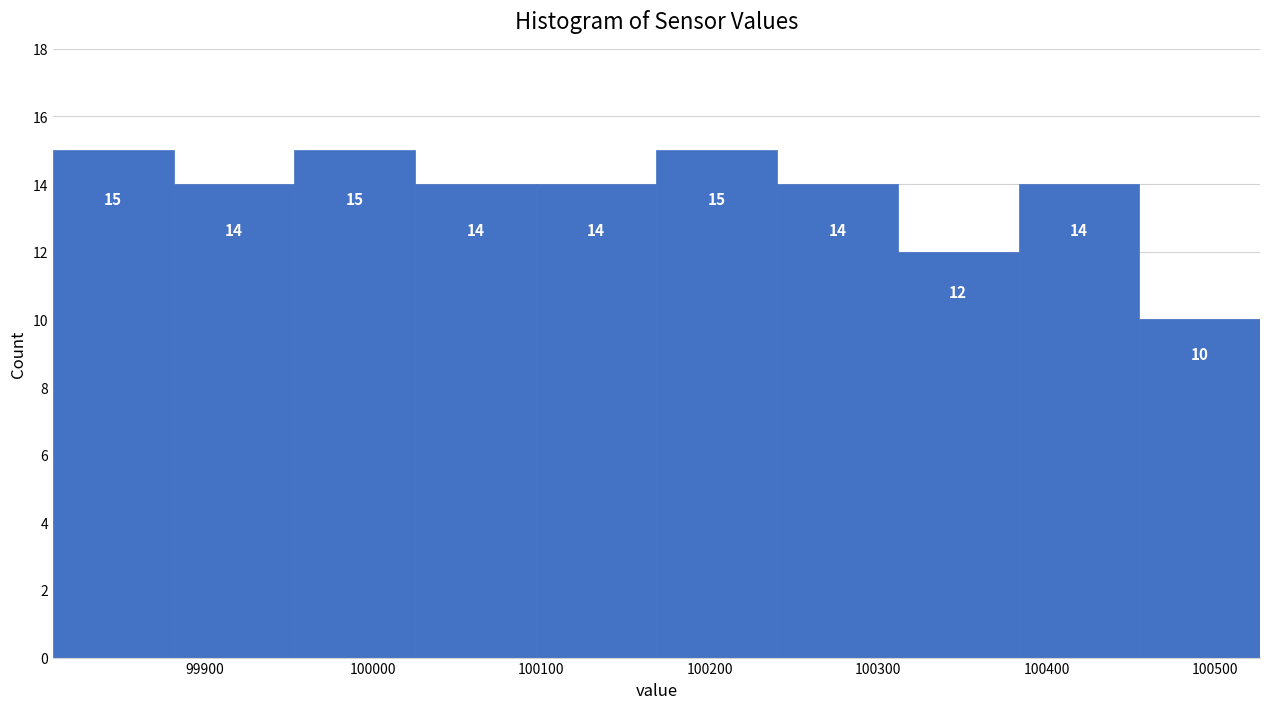

Reading left to right, list every bar in this chart as the range it spans on the x-axis followed by its height. The bar edges are not printed on the chart, so give them approximately, as read against the axis.

99810 to 99880: 15
99880 to 99950: 14
99950 to 100030: 15
100030 to 100100: 14
100100 to 100170: 14
100170 to 100240: 15
100240 to 100310: 14
100310 to 100380: 12
100380 to 100460: 14
100460 to 100530: 10